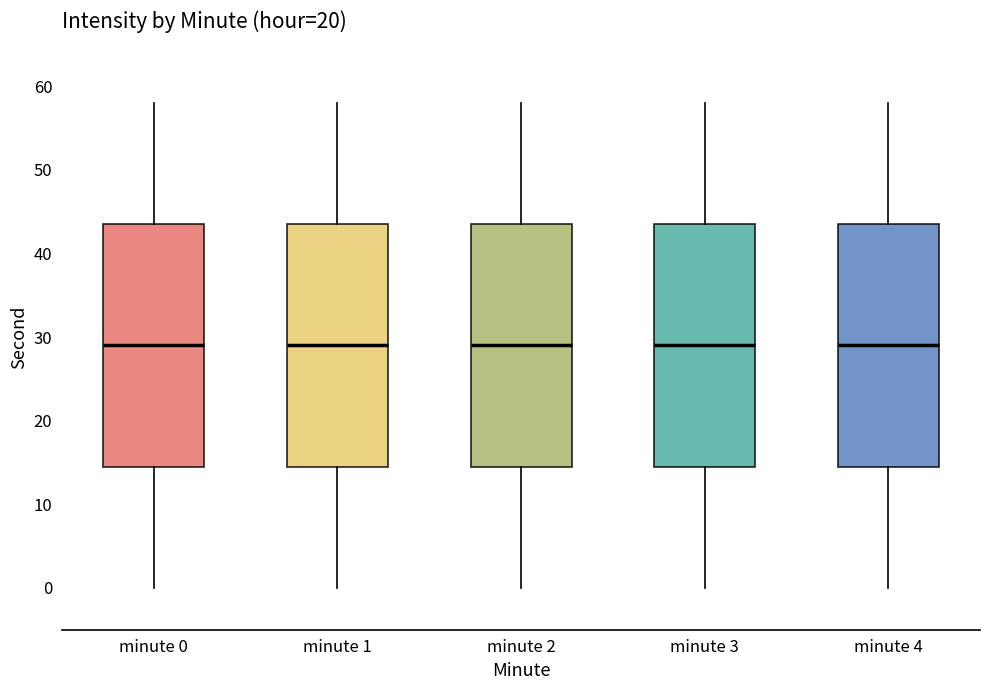

Where is the upper edge of the box for minute 2 on the y-axis? The values are not printed on the chart, so give them approximately, as read against the axis.

44